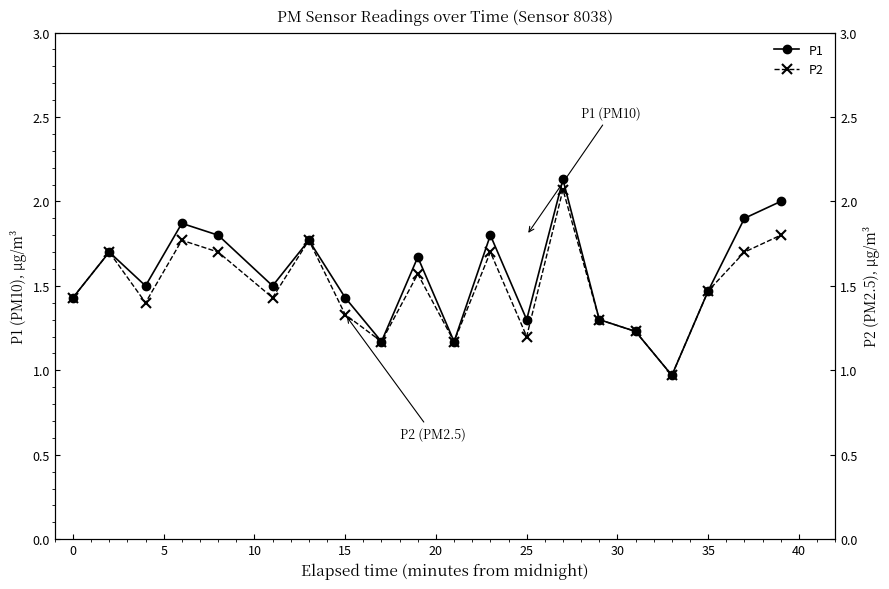

The value of P1 at 35 is 0.7. True or false?

False